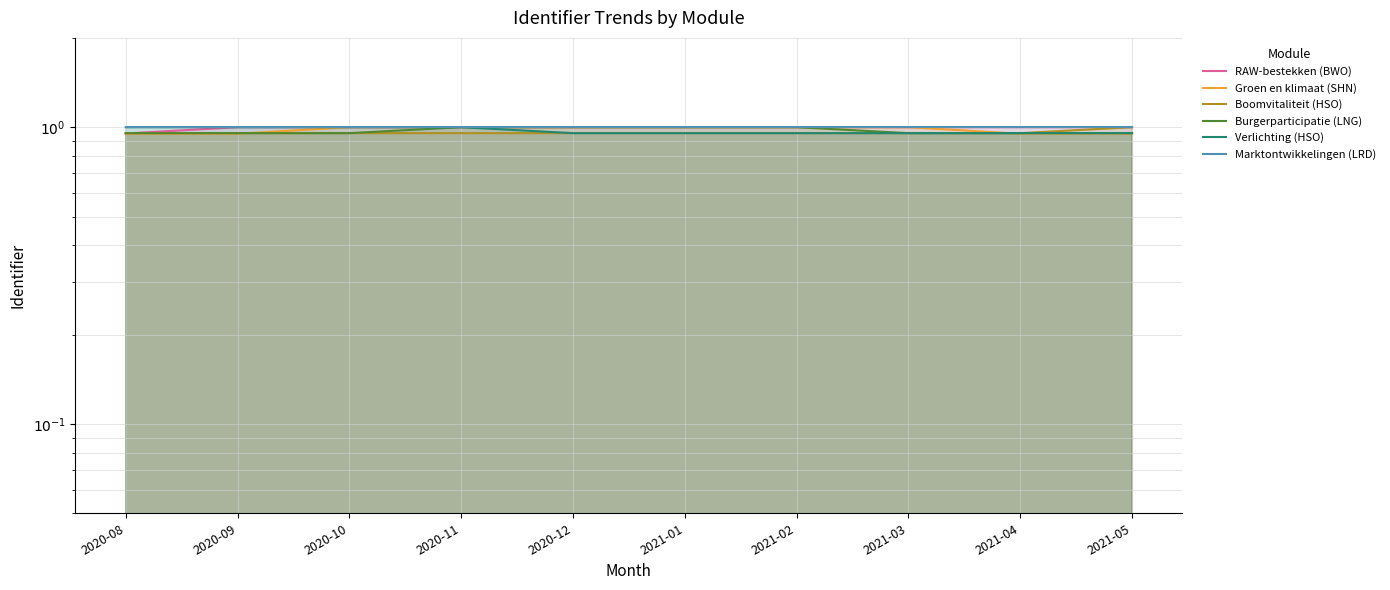

True or false: Boomvitaliteit (HSO) has more than 2 interior local peaks.

False